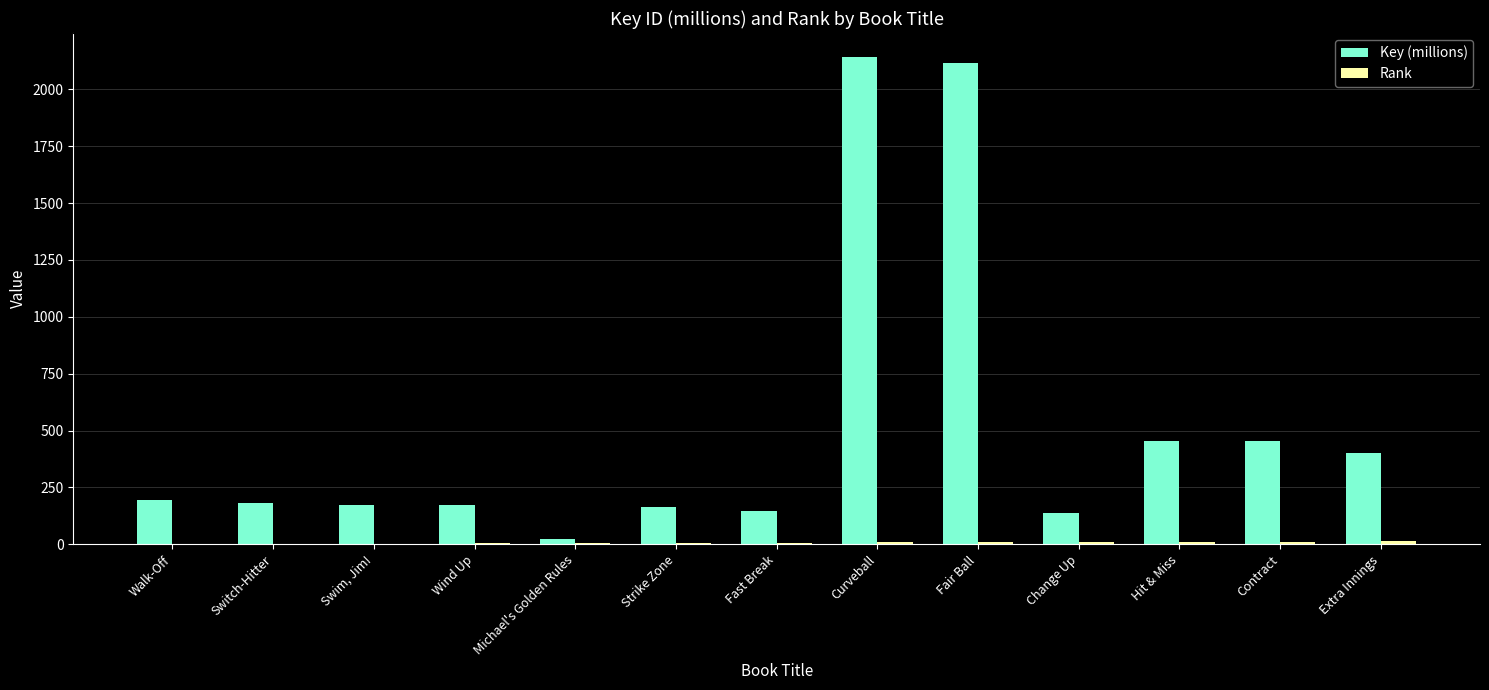

Which series changed the most between Fast Break and Hit & Miss?

Key (millions)